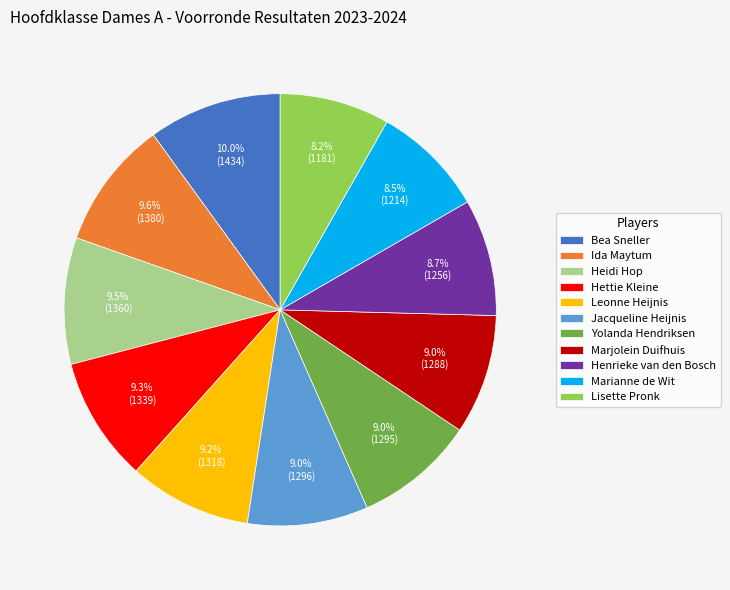

Count the number of slices in the pie.

11